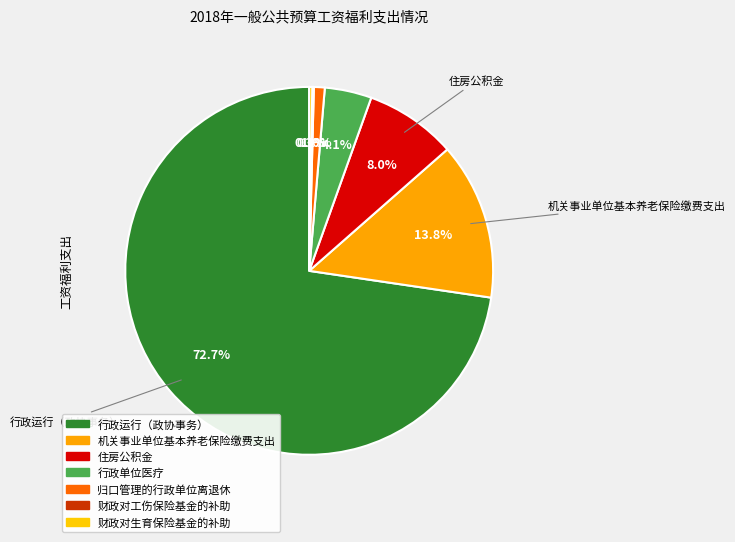

What is the smallest slice in the pie chart?

财政对工伤保险基金的补助